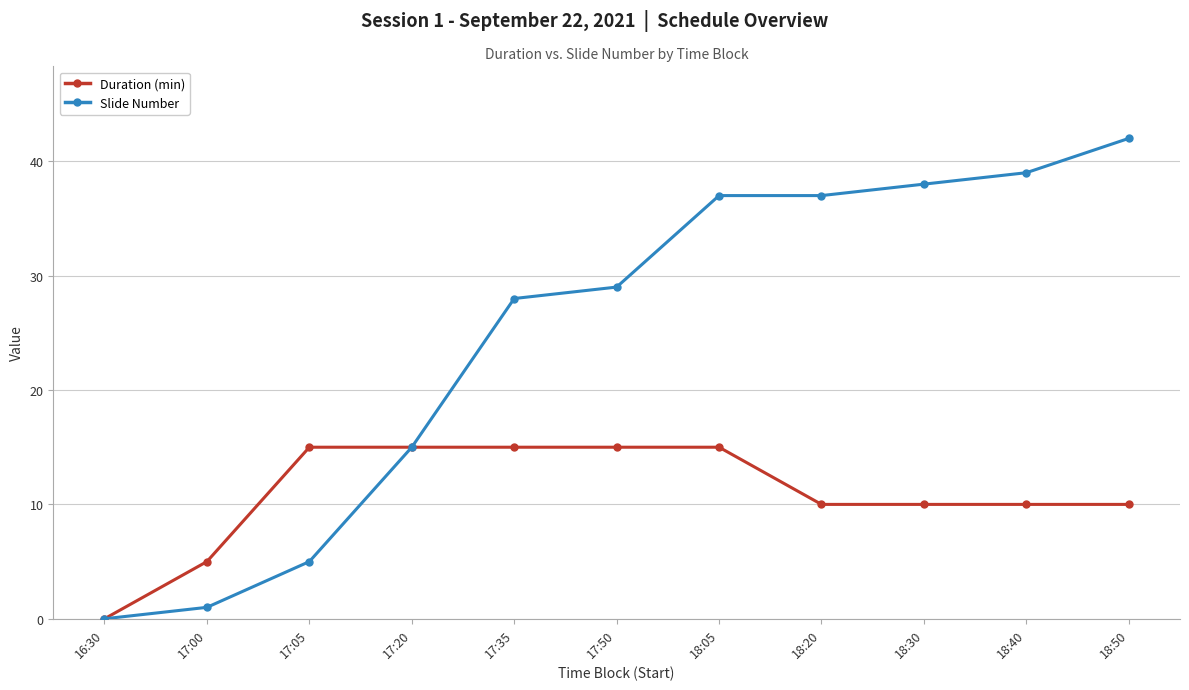

The value of Duration (min) at 16:30 is 0. True or false?

True